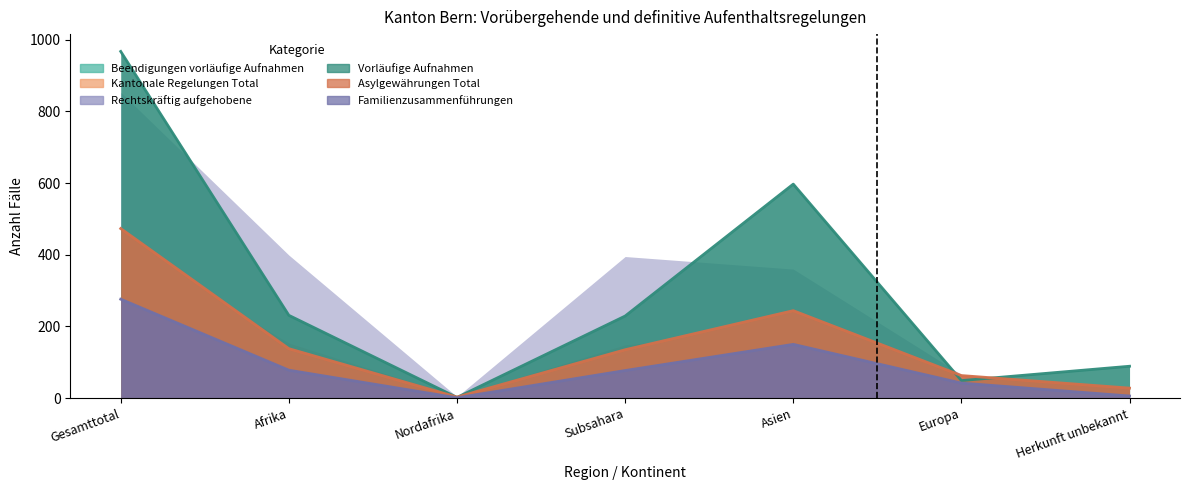

How many data points in Kantonale Regelungen Total (col_10) are above 77?

3